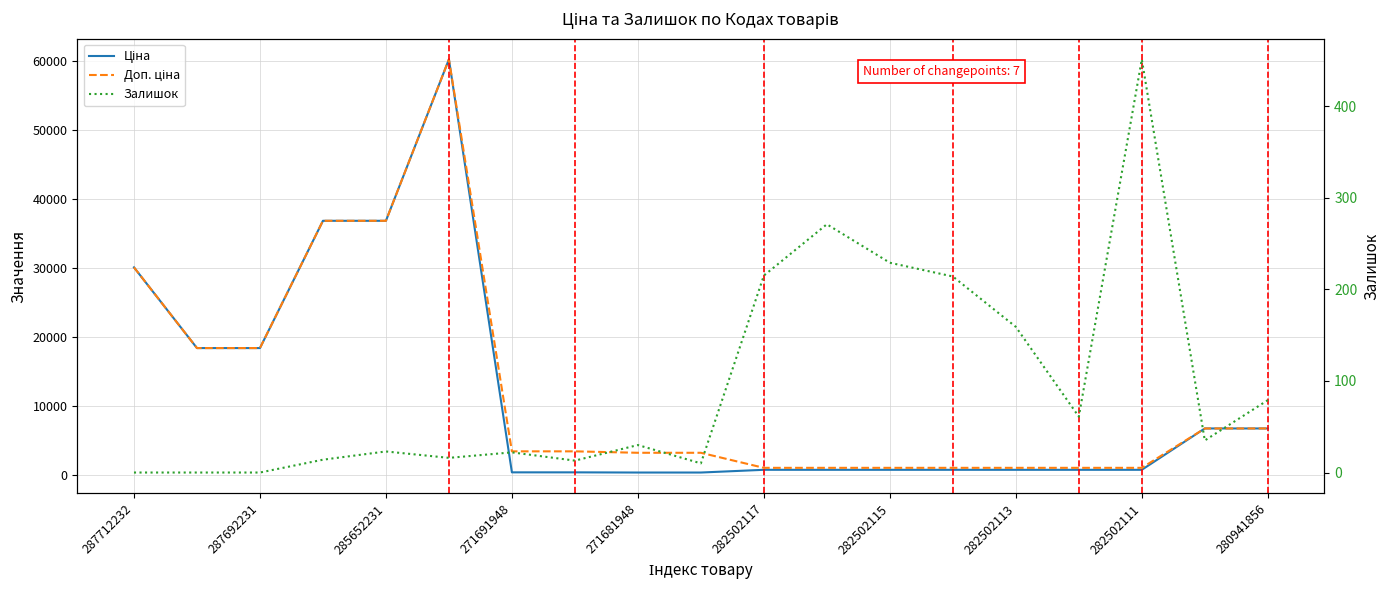

What is the label of the 16th point from the left?

15